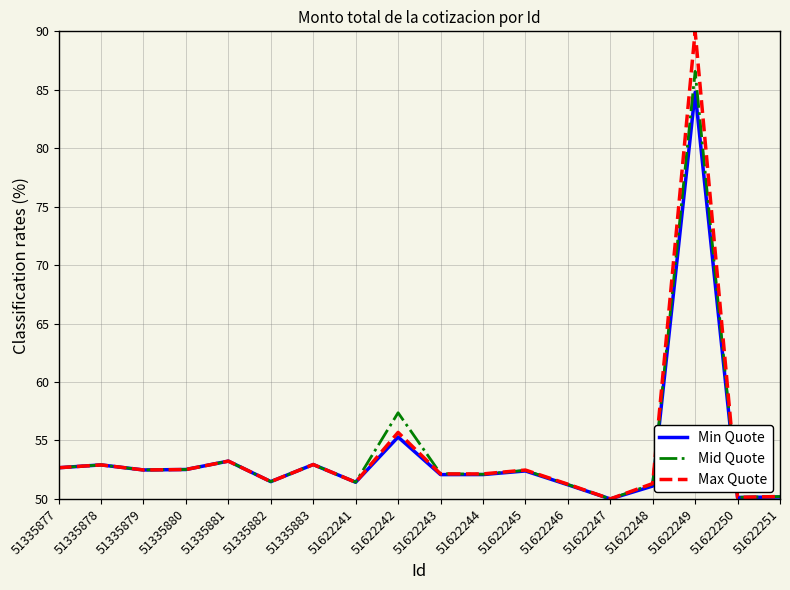

Count the number of categories in the chart.

18